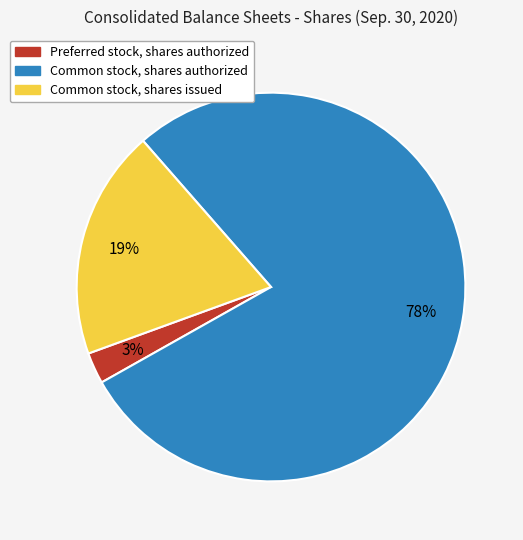

Combined, do Preferred stock, shares authorized and Common stock, shares issued account for over 50%?

No